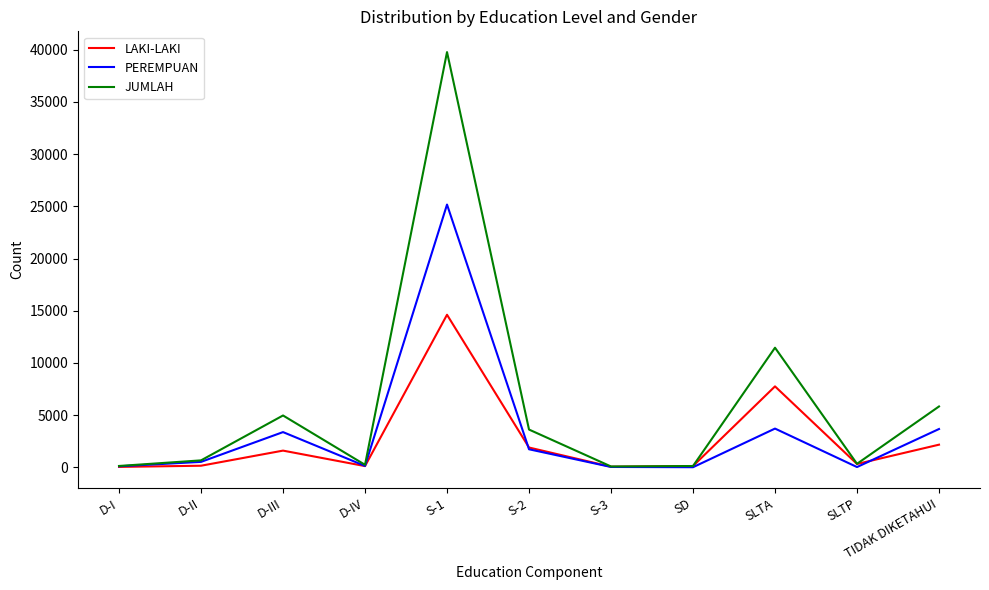

What is the difference between the LAKI-LAKI values at D-I and D-III?

1561